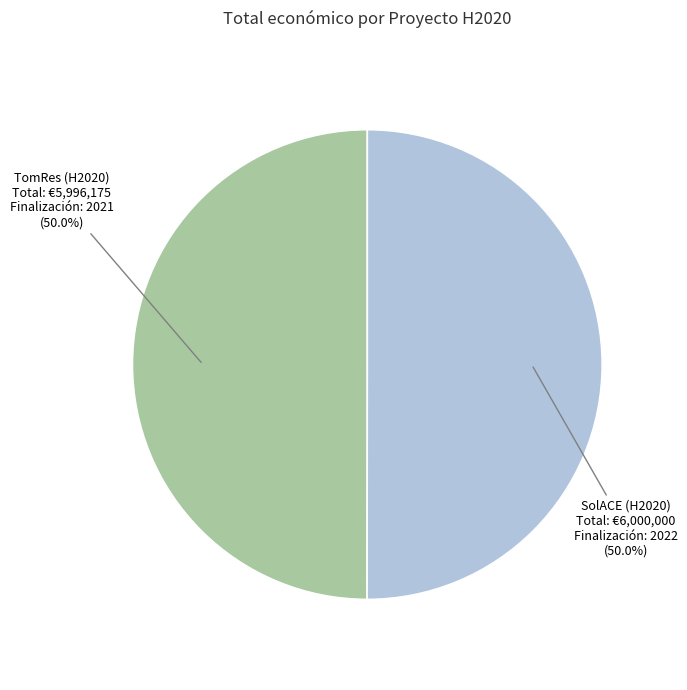

How many segments does this pie chart have?

2